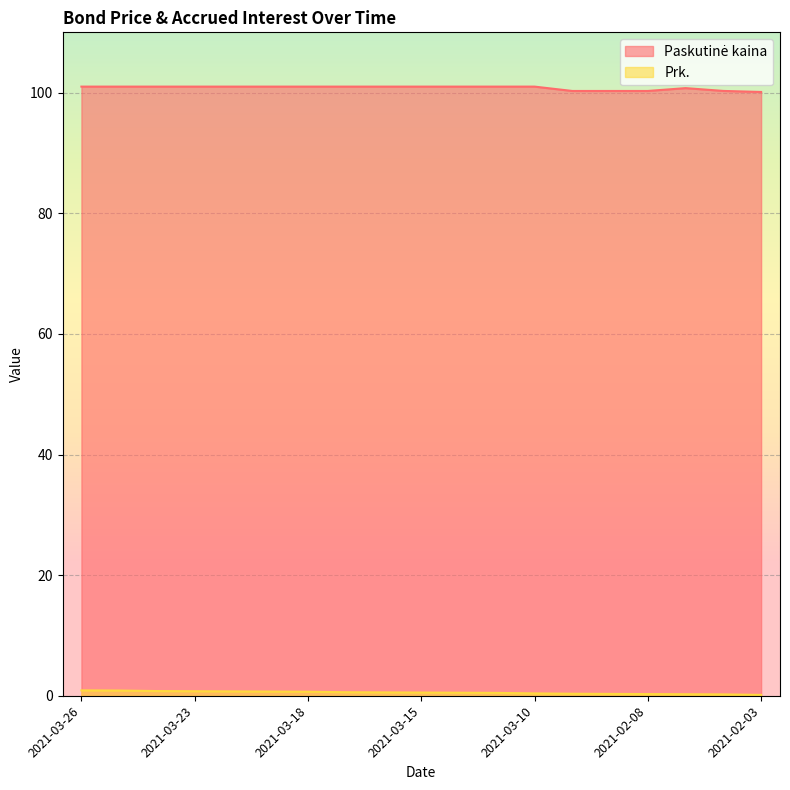

What is the smallest value displayed?

0.1